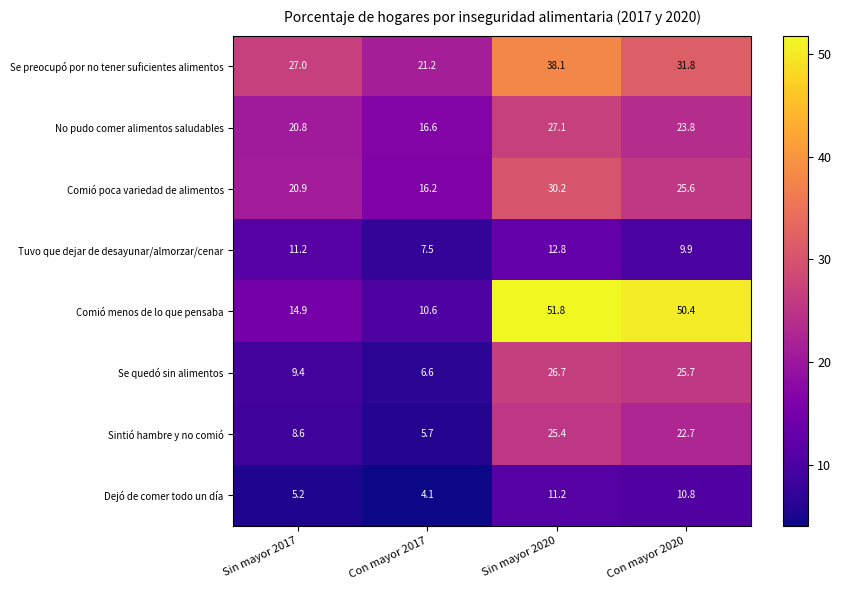

Which label corresponds to the largest value in the chart?

Sin mayor 2020